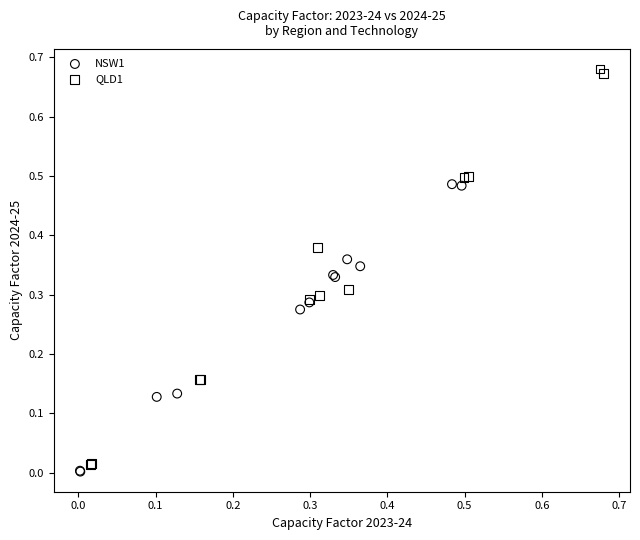

What are all the series names shown in the legend?

NSW1, QLD1